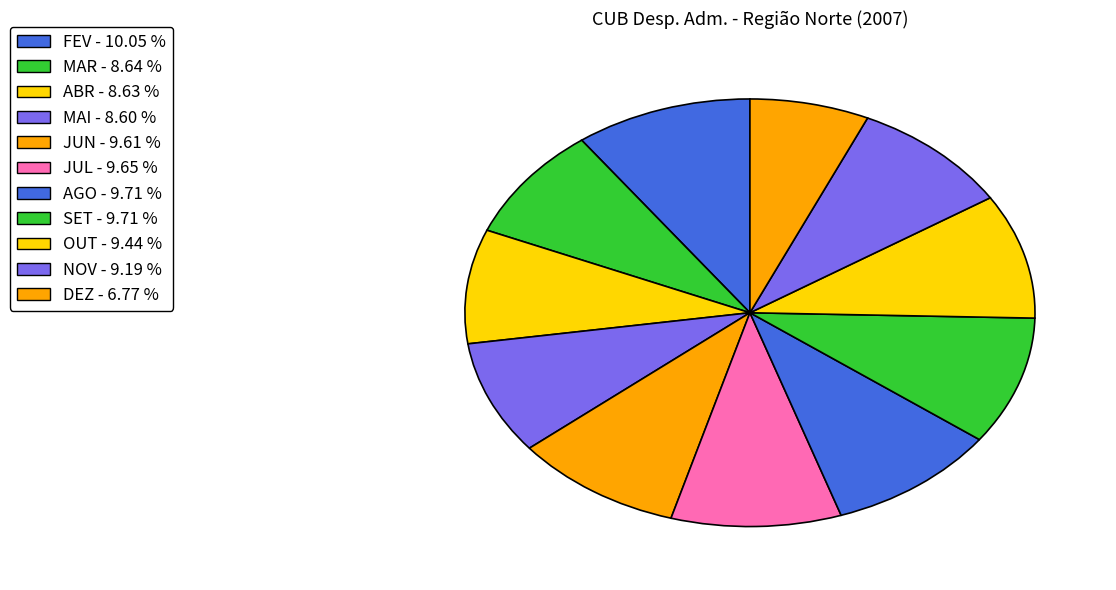

How many slices are in this pie chart?

11